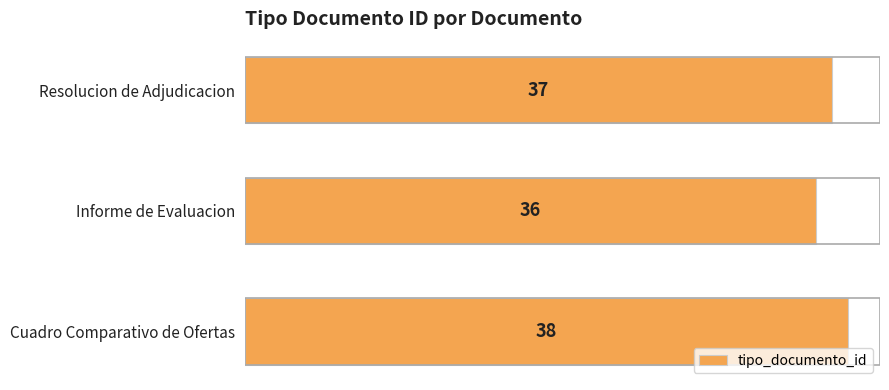

How many values are below 37?

1